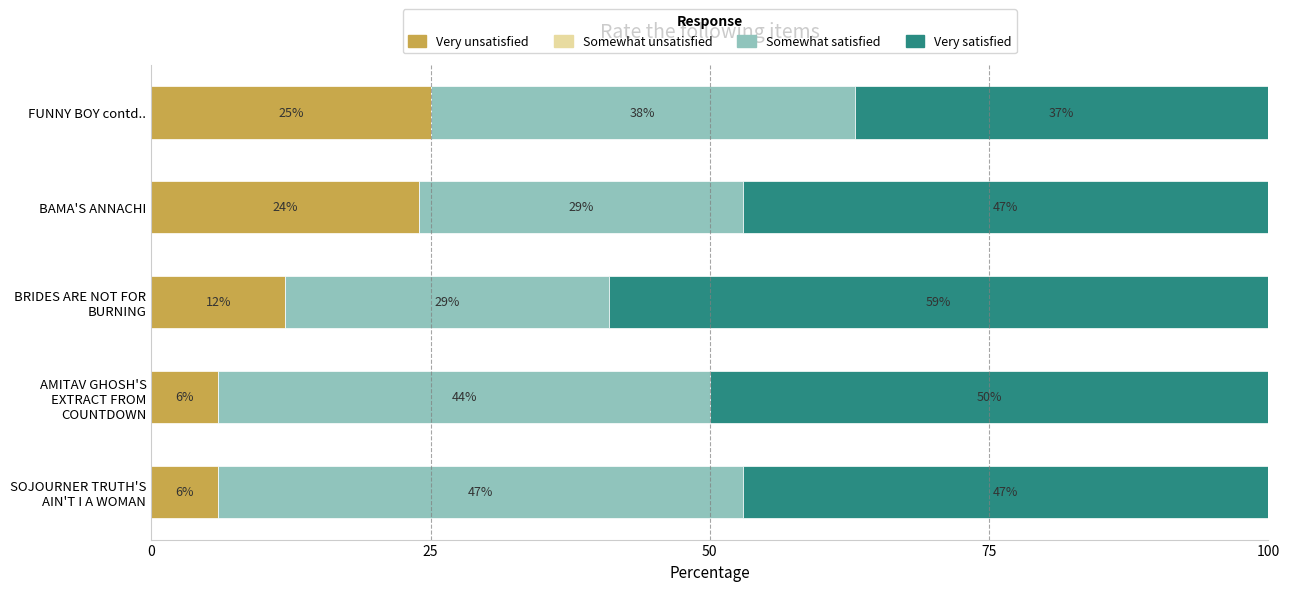

Is it true that Very unsatisfied equals 10 at AMITAV GHOSH'S EXTRACT FROM COUNTDOWN?

False